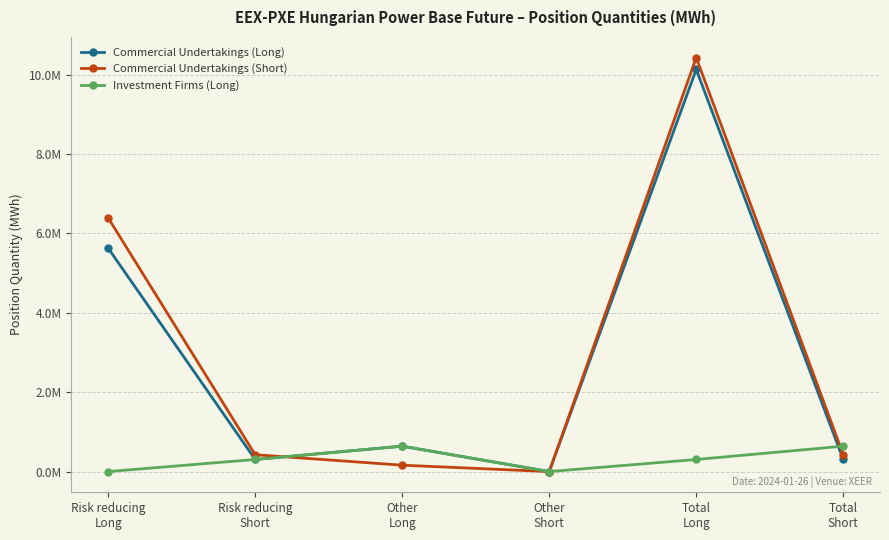

True or false: Commercial Undertakings (Long) has a value of 6803275 at Total
Long.

False